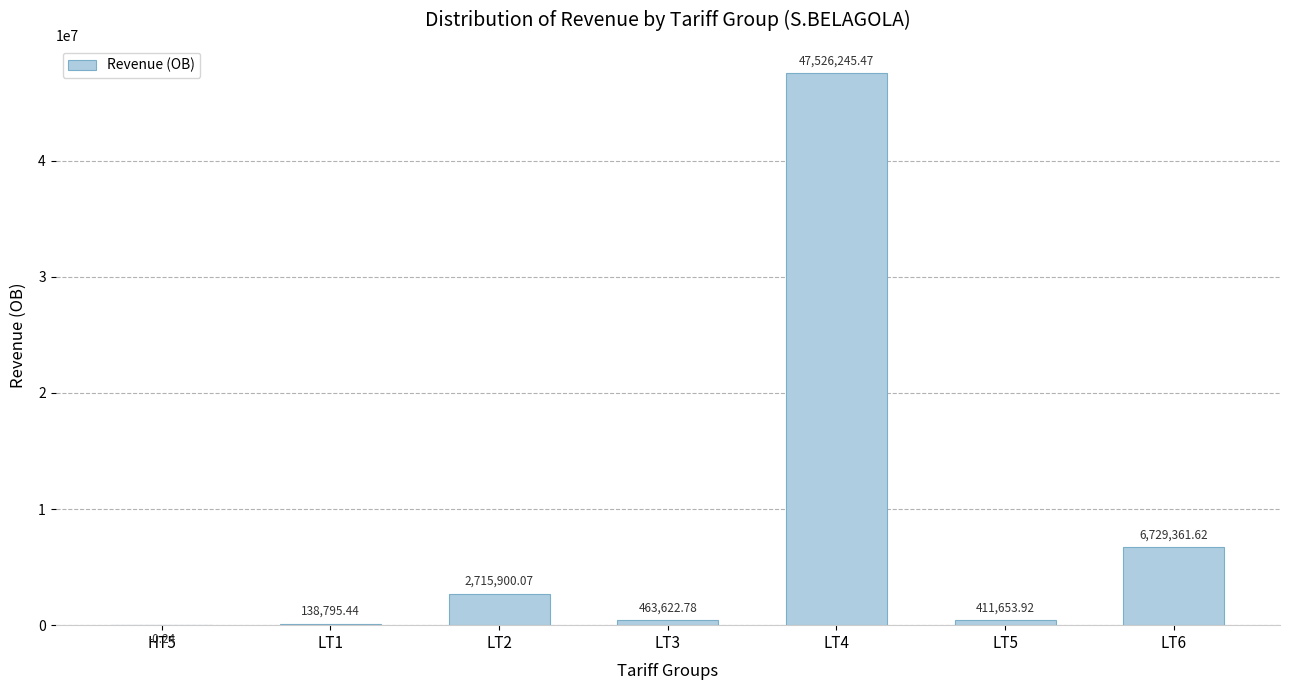

Where does the data first go above 463622?

LT2